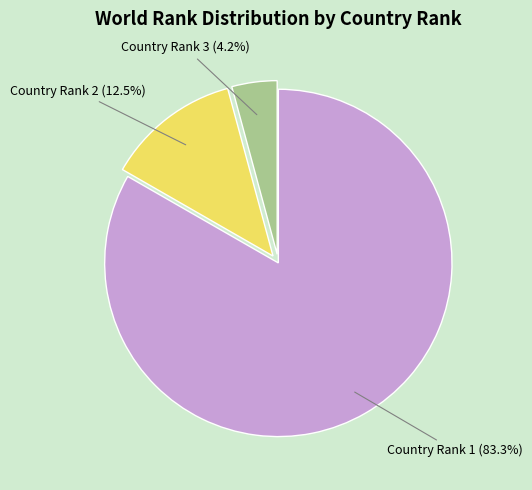

How many slices are in this pie chart?

3